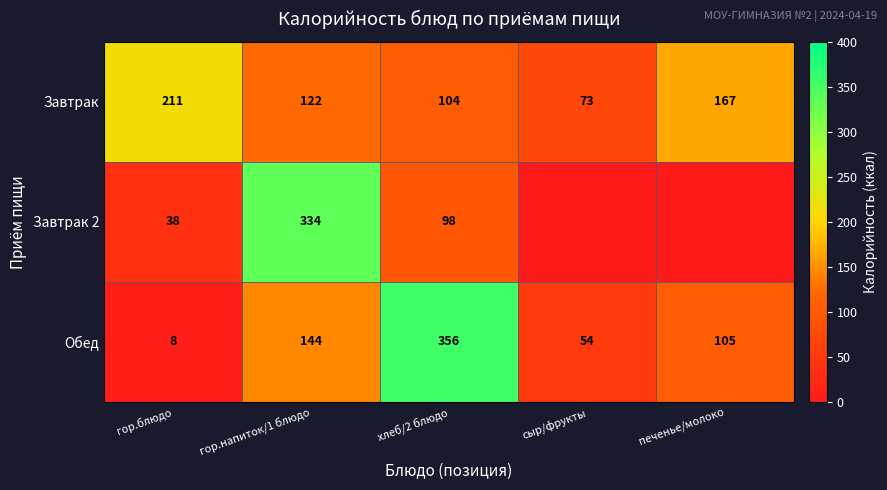

True or false: Завтрак has a value of 122 at гор.напиток/1 блюдо.

True